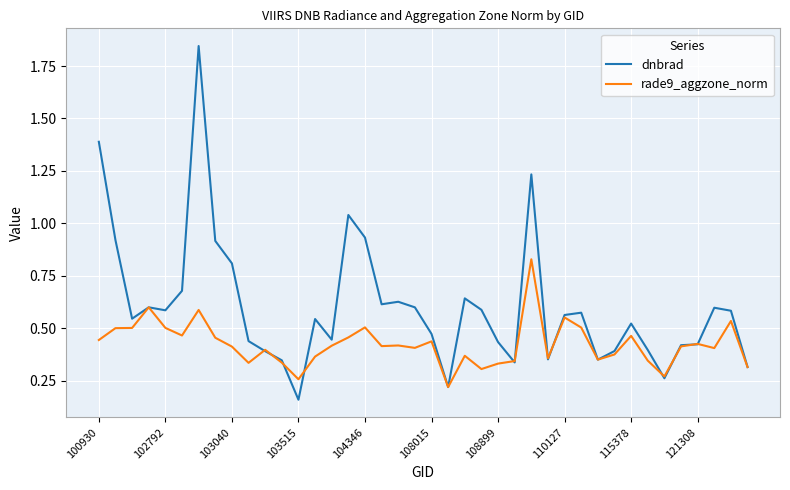

Which series has the widest spread of values?

dnbrad